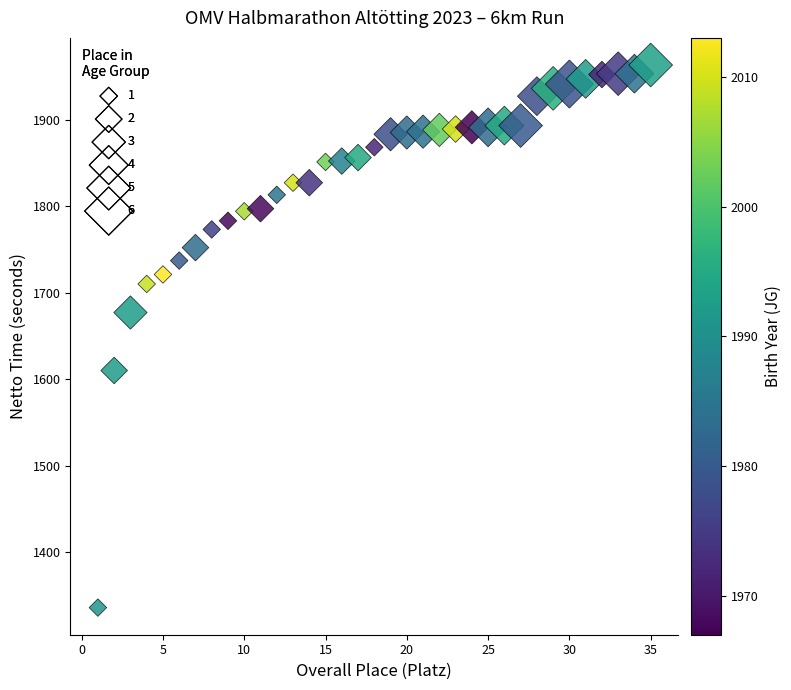

What Y value in the scatter plot is closest to 1649?

1677